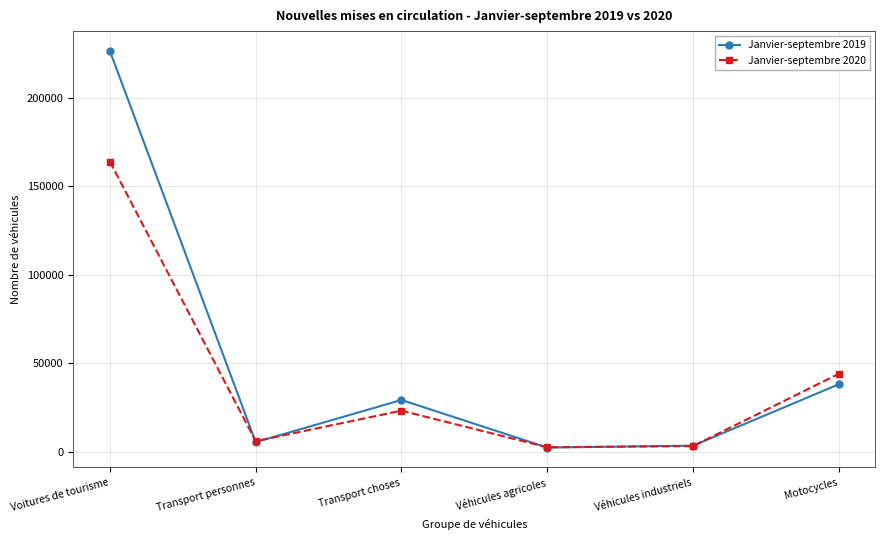

Is it true that Janvier-septembre 2020 equals 23313 at Transport choses?

True